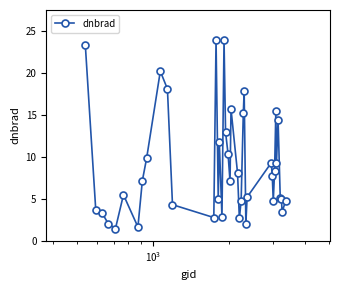

True or false: there are more than 2 points higher than both neighbors.

True